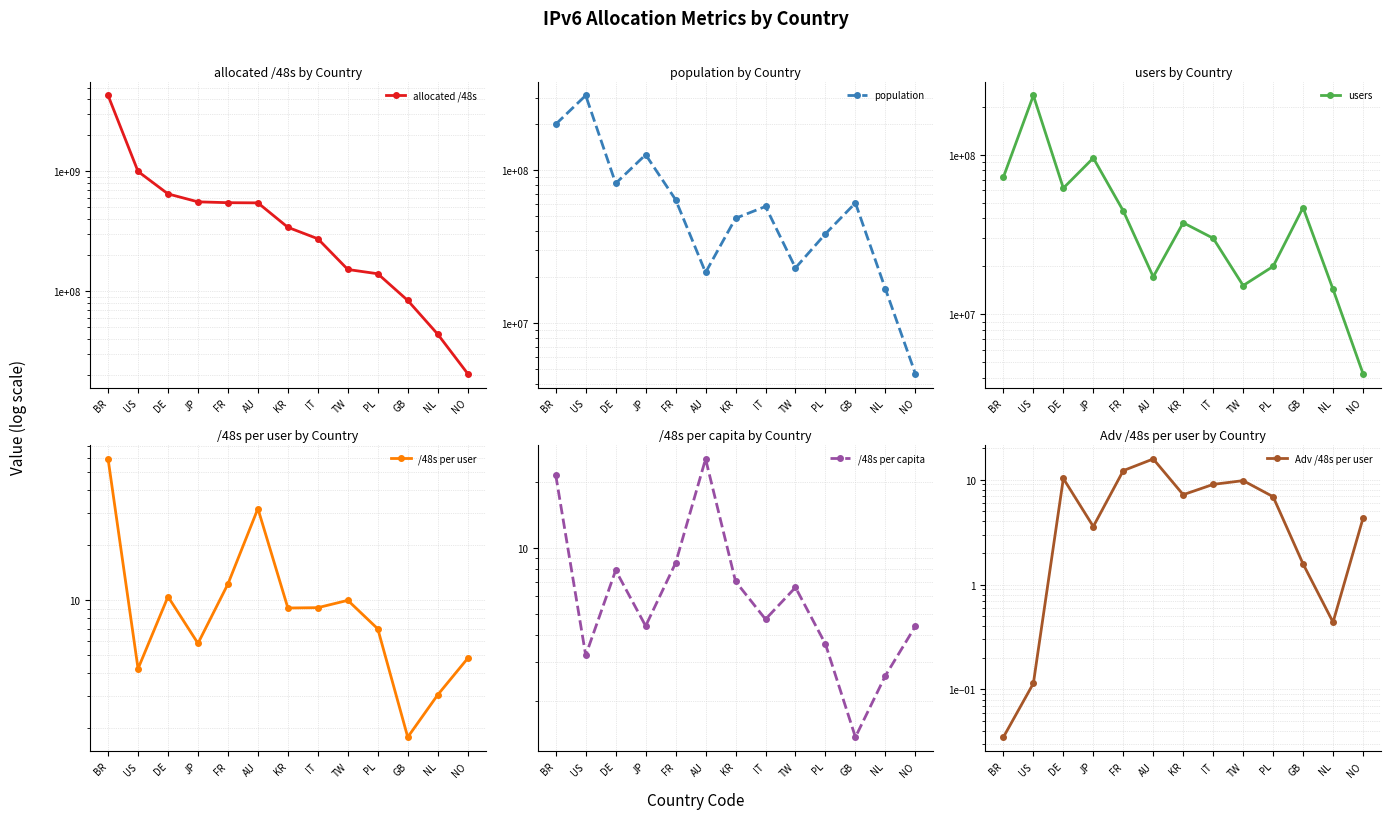

What is the label of the 12th point from the right?

US